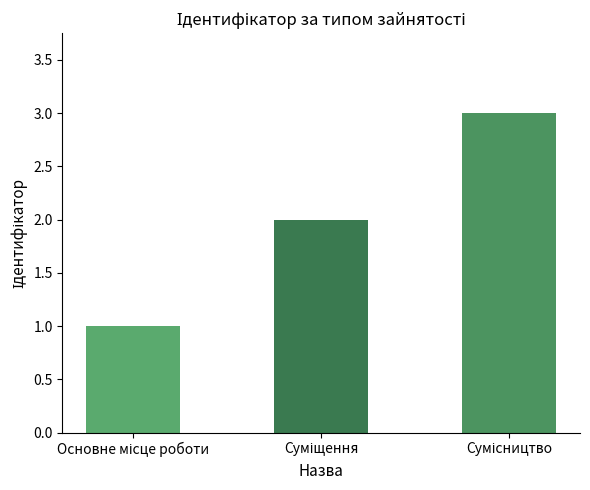

What is the maximum value shown in the chart?

3